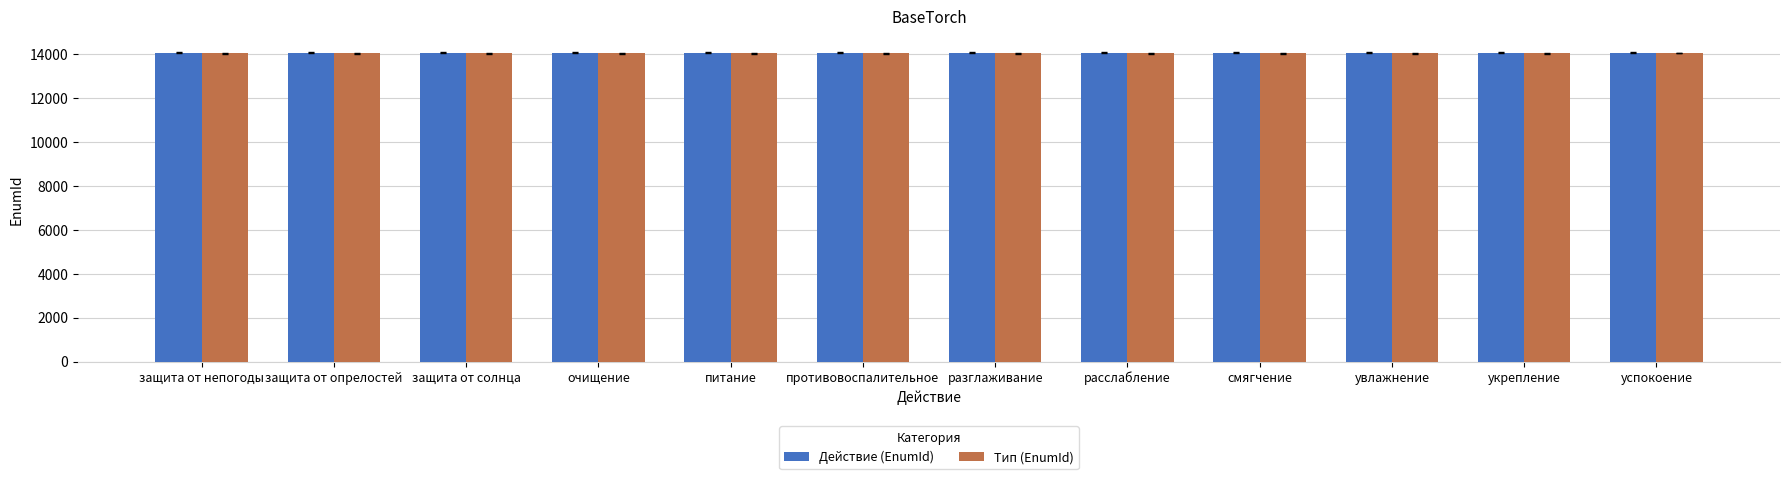

What is the total value across all series at укрепление?

28113